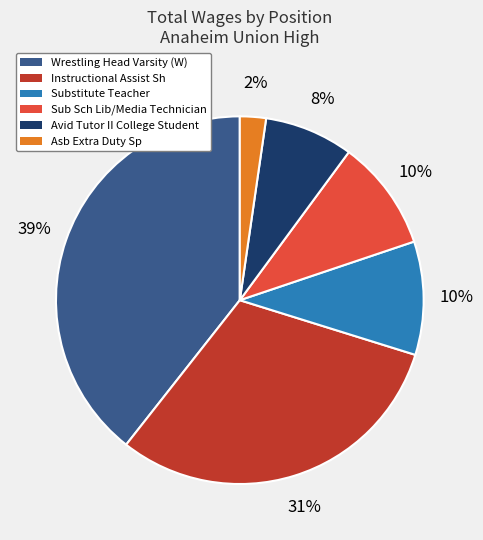

Is there any slice that represents more than half of the pie?

No